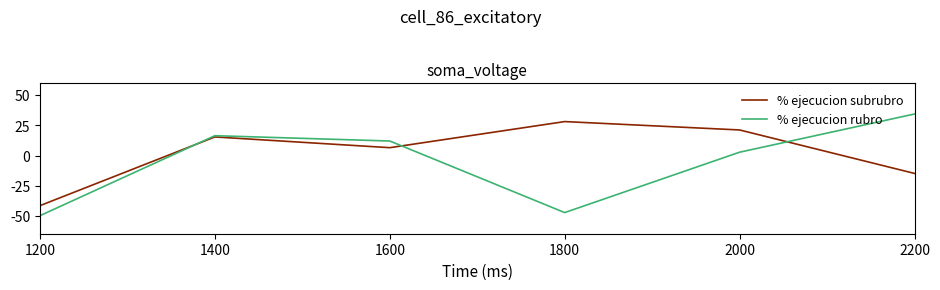

Does the chart have visible grid lines?

No